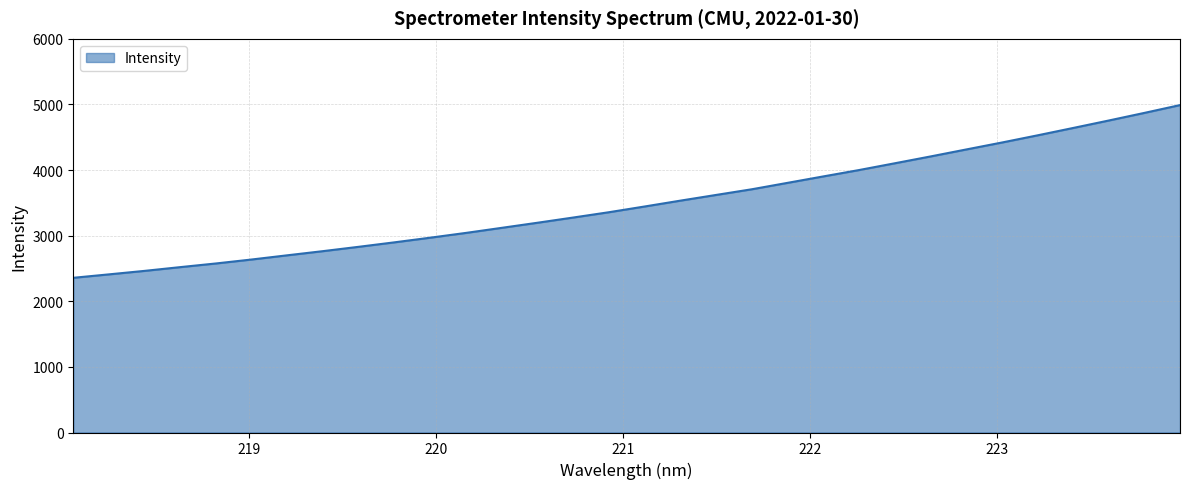

How many lines are shown in the chart?

1